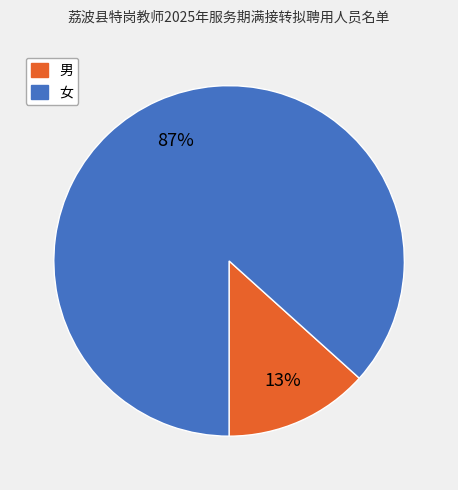

Is there any slice that represents more than half of the pie?

Yes